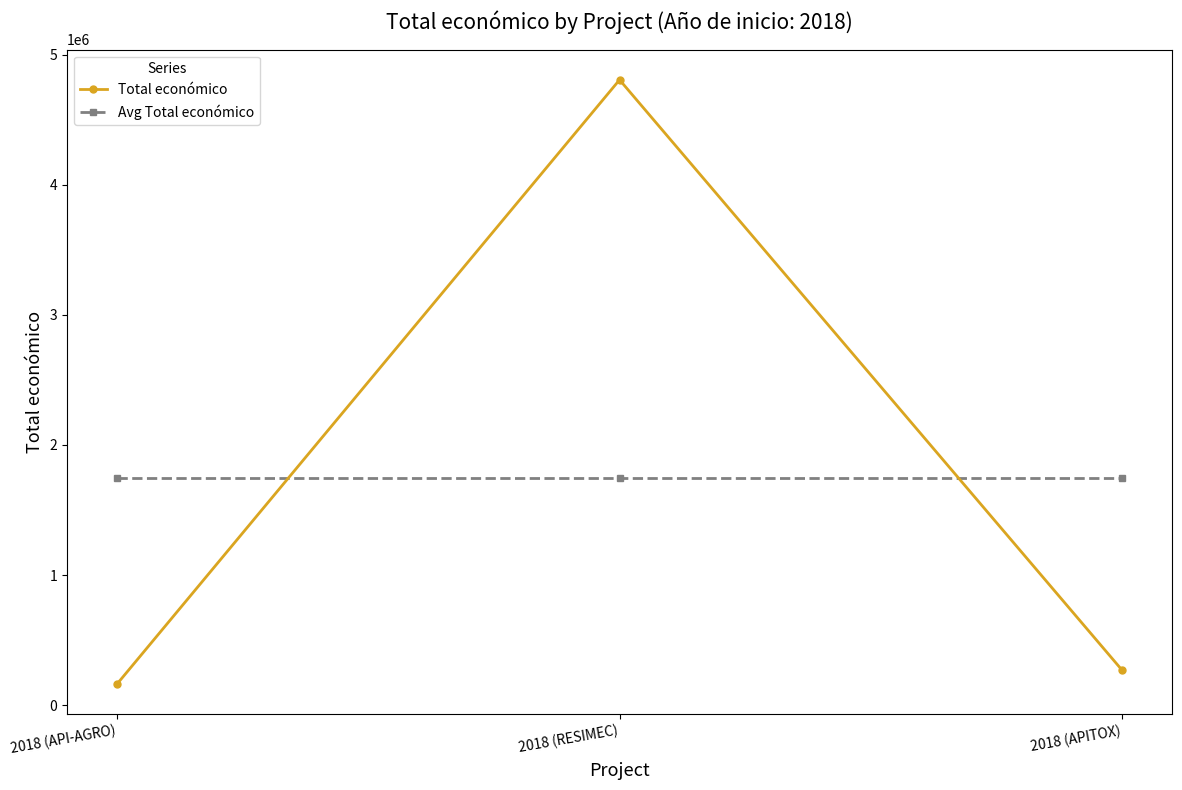

What is the total value across all series at 2018 (RESIMEC)?

6553414.7